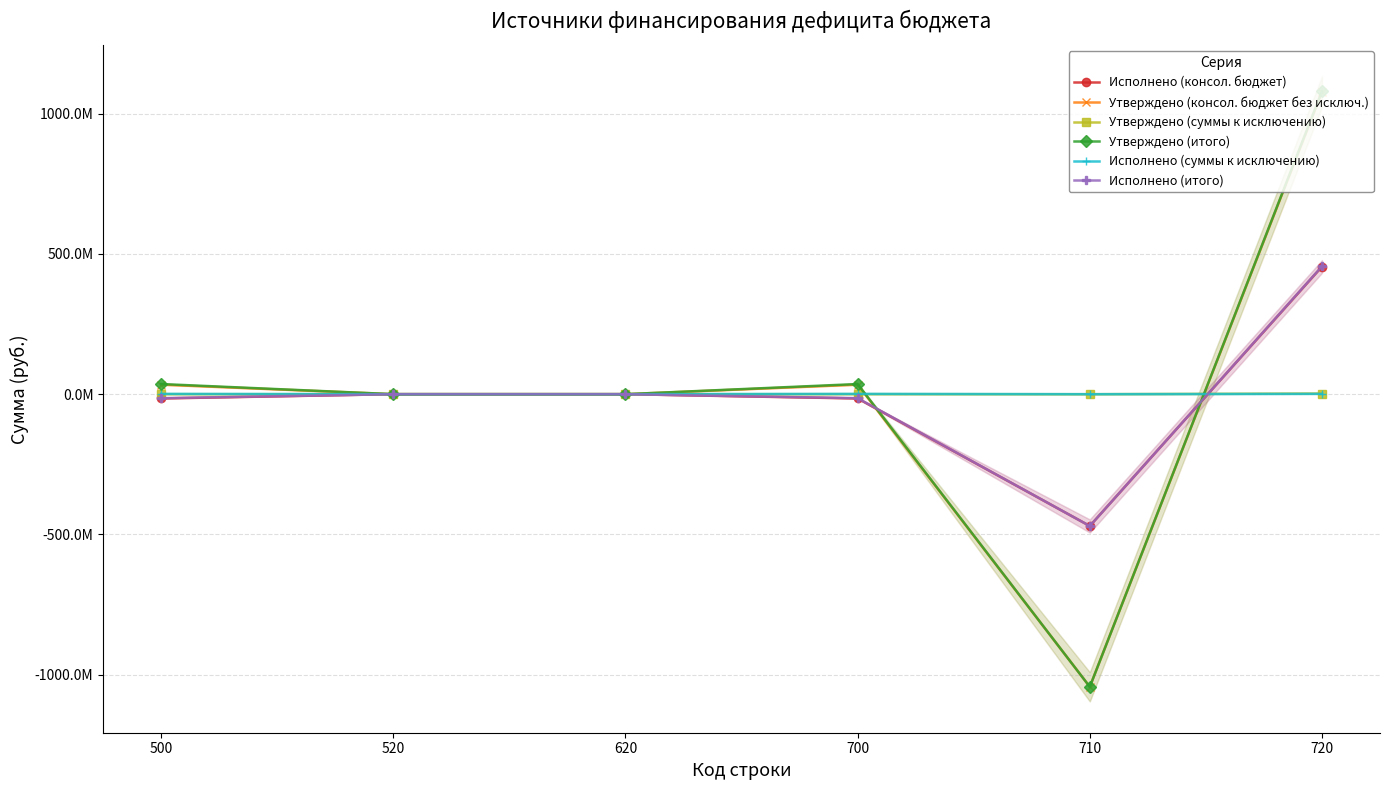

How many values in Утверждено (консол. бюджет без исключ.) are below zero?

1